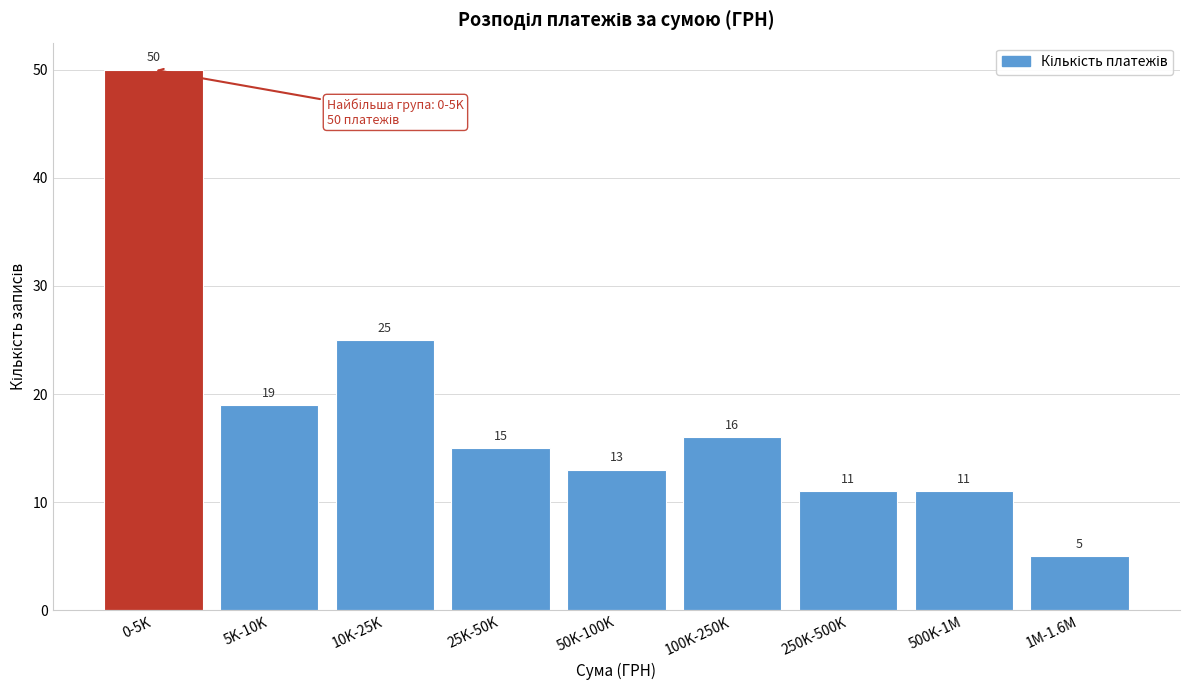

Reading left to right, what are all the values shown in this chart?

0-5K=50	5K-10K=19	10K-25K=25	25K-50K=15	50K-100K=13	100K-250K=16	250K-500K=11	500K-1M=11	1M-1.6M=5